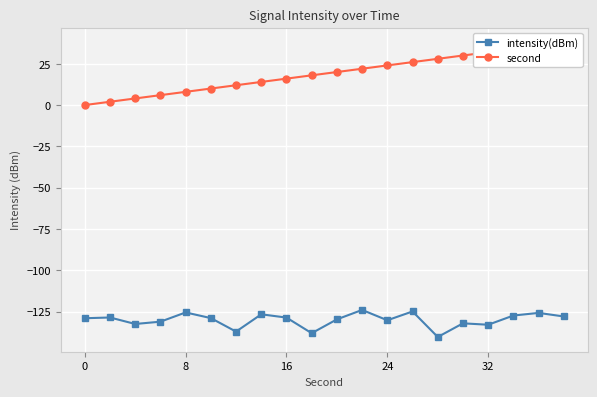

Which series has the largest range (max minus min)?

second